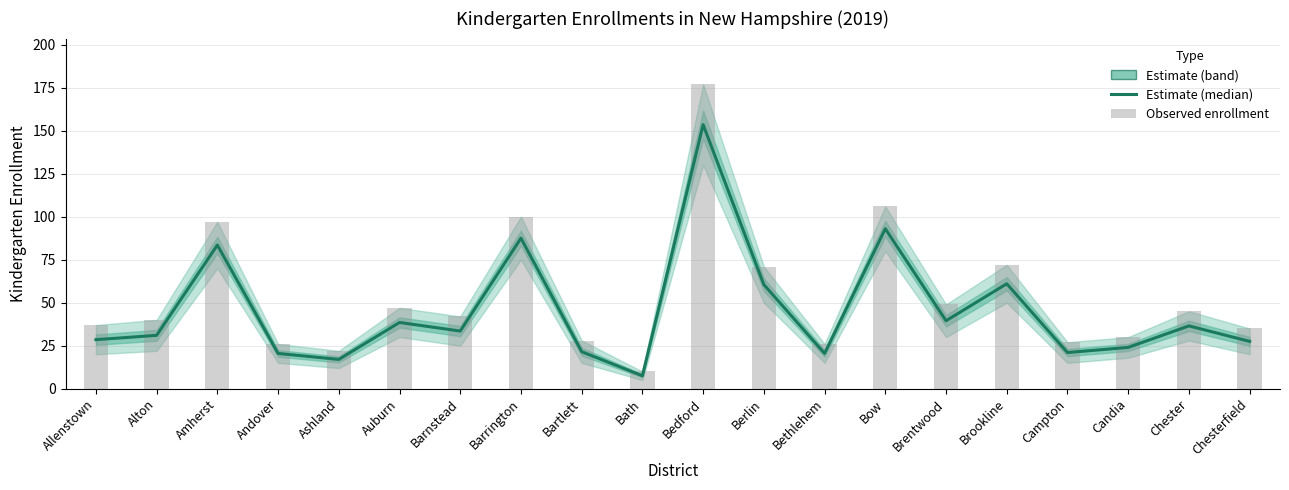

Which has a higher value, Campton or Barnstead?

Barnstead